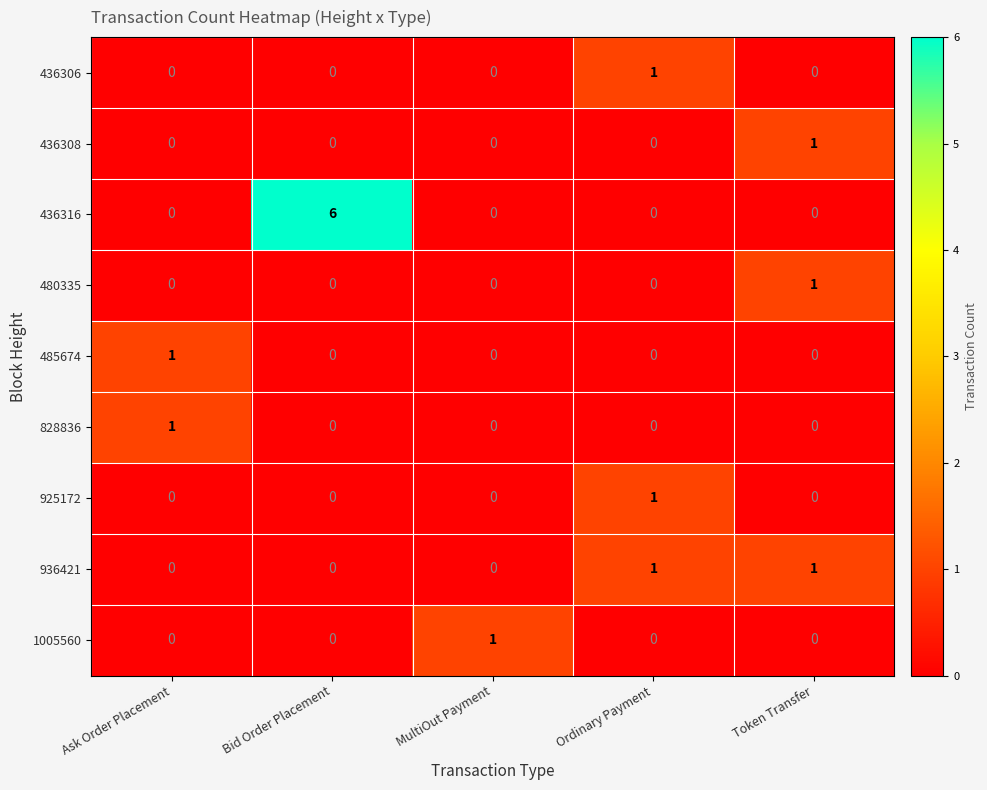

Is it true that 936421 equals 0 at Ask Order Placement?

True